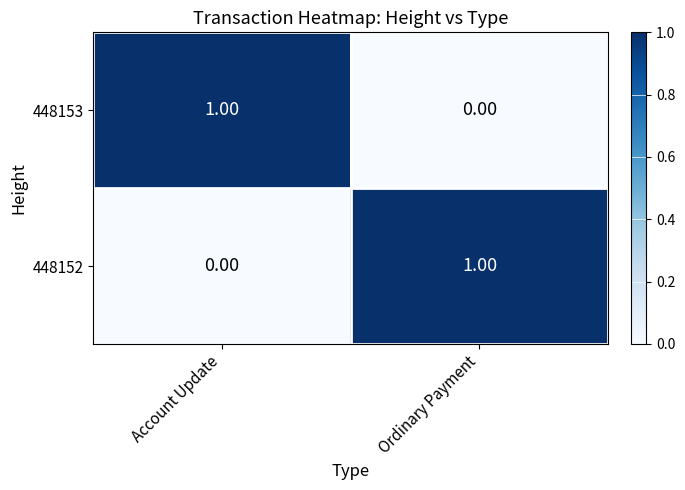

At which label does 448152 reach its minimum?

Account Update